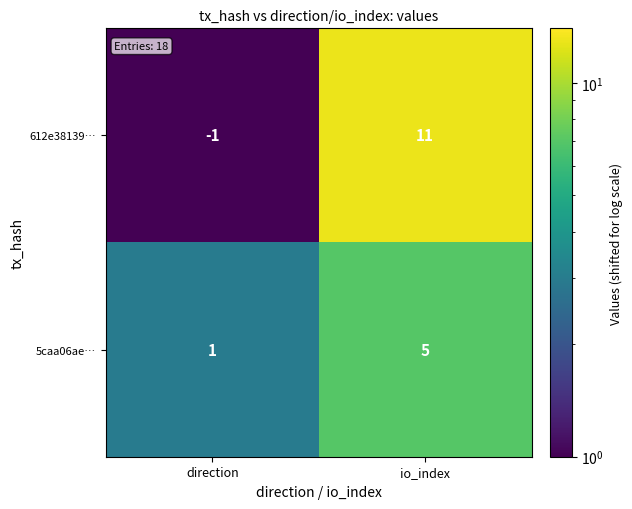

The 5caa06ae… series shows 5 at io_index. True or false?

True